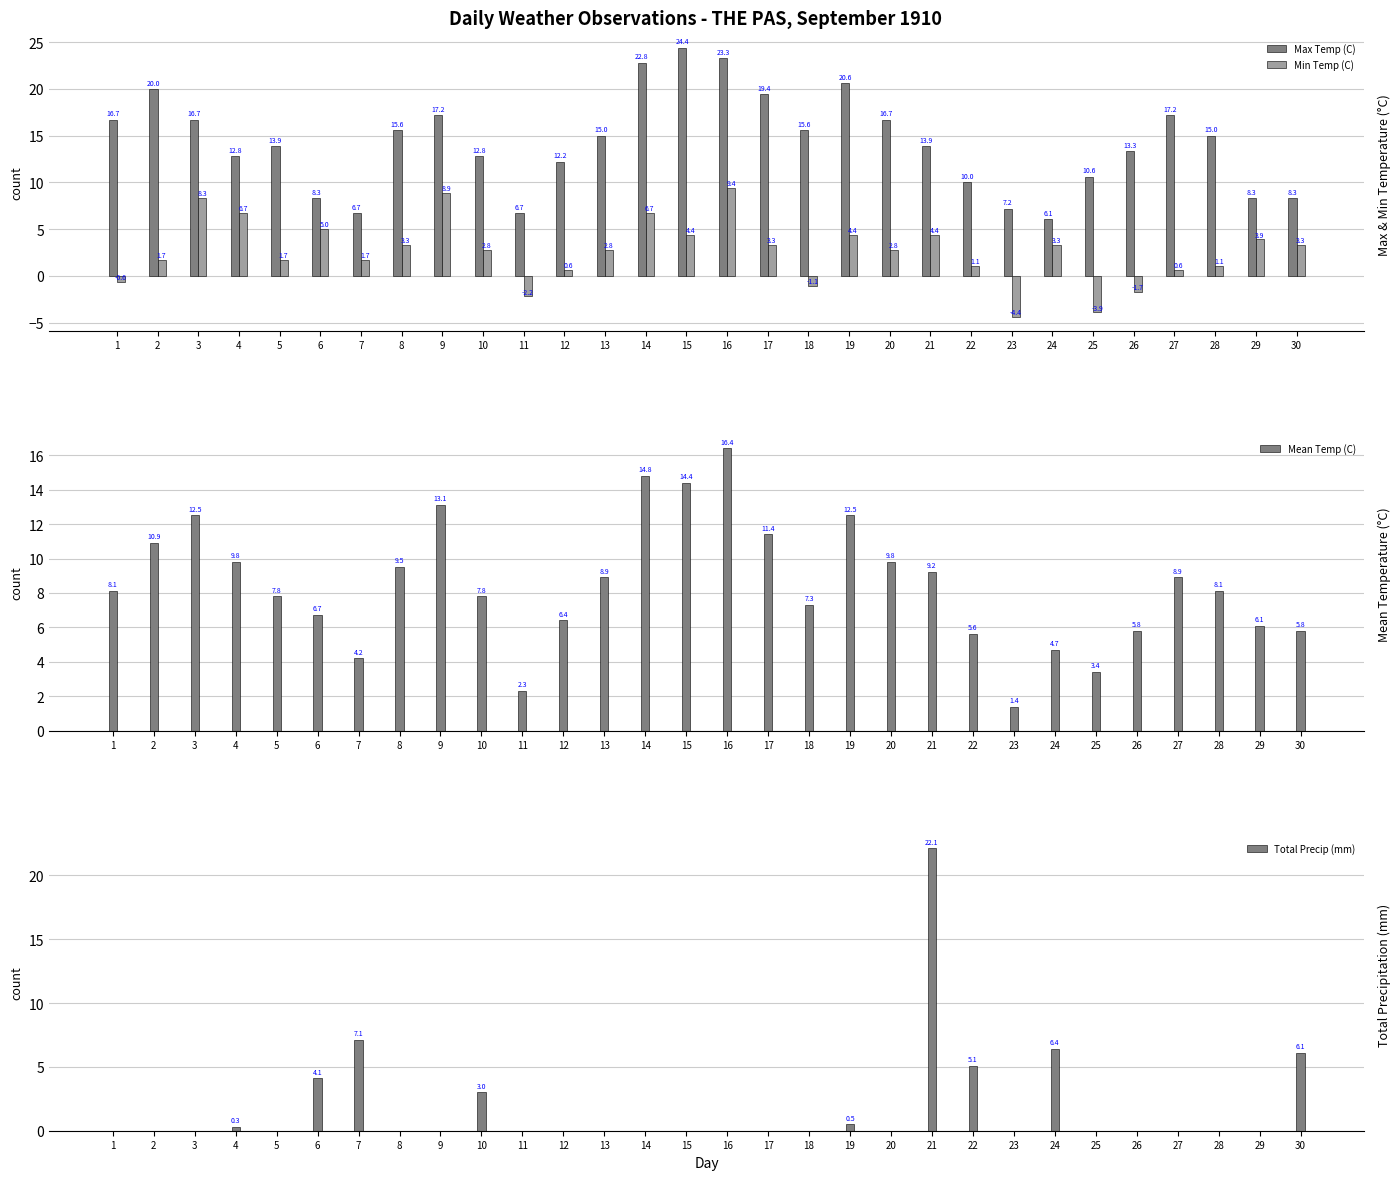

Which series has the largest total across all categories?

Max Temp (C)